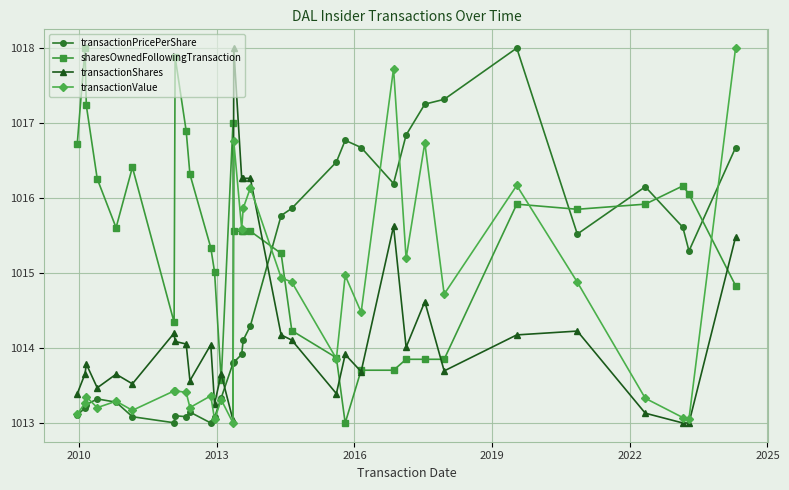

How many times do transactionShares and transactionPricePerShare cross each other?

3